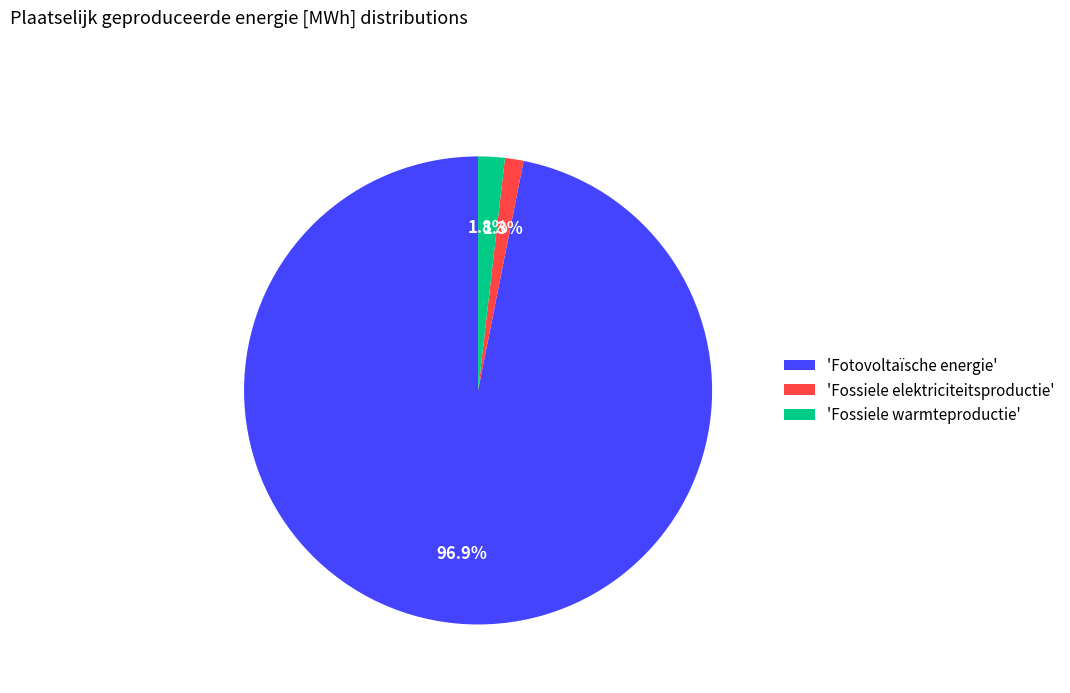

Which slice is the largest?

'Fotovoltaïsche energie'